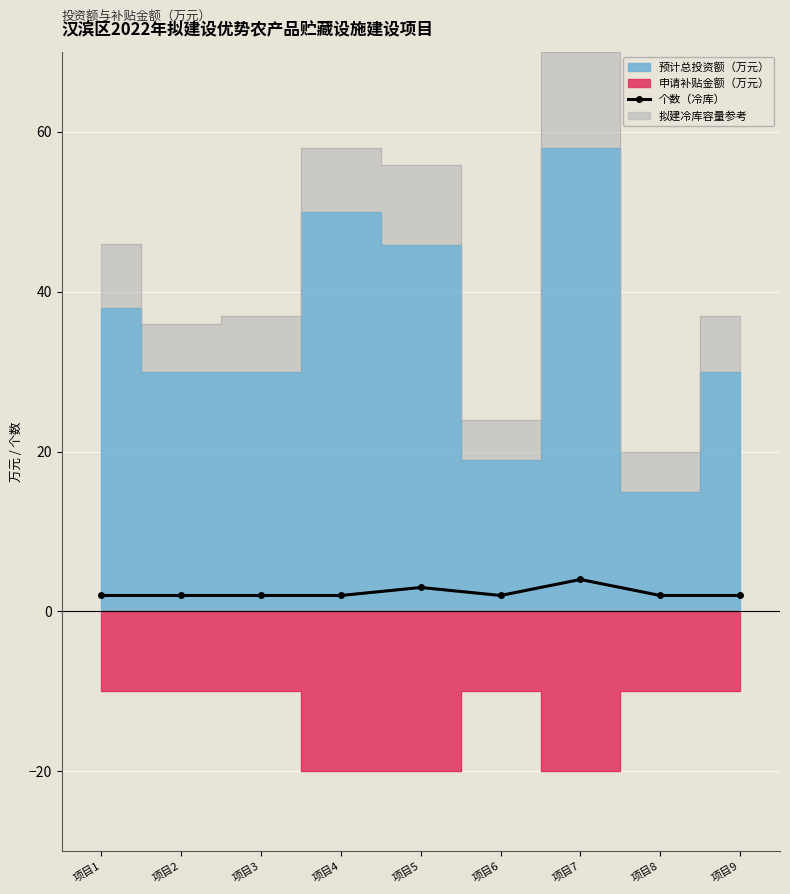

At which category does the chart reach its peak across all series?

项目7